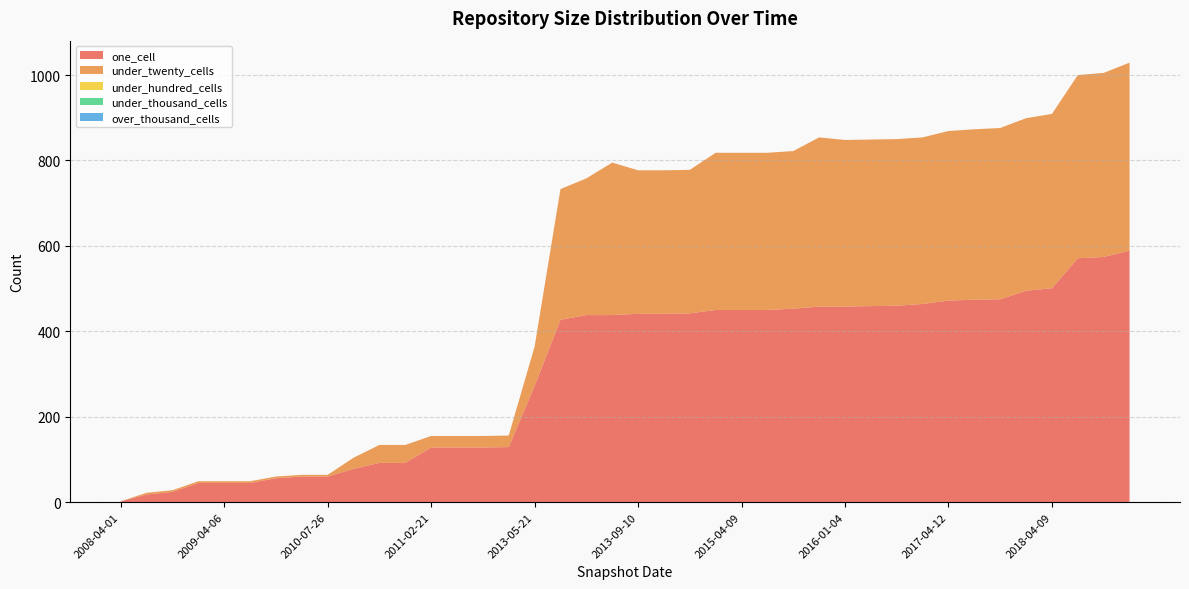

Reading left to right, what are all the values shown in this chart?

one_cell: 2008-04-01=2	2008-06-27=18	2008-10-10=24	2008-12-17=45	2009-04-06=45	2009-06-17=45	2009-09-25=56	2010-04-01=60	2010-07-26=60	2012-07-13=78	2012-10-31=92	2012-12-11=92	2011-02-21=128	2011-06-10=128	2012-01-18=128	2012-03-26=129	2013-05-21=272	2013-02-20=427	2013-07-09=438	2014-09-08=438	2013-09-10=441	2013-12-20=441	2014-03-28=442	2015-01-19=450	2015-04-09=450	2015-07-03=450	2015-10-01=453	2016-12-27=458	2016-01-04=458	2016-04-05=459	2016-07-04=460	2016-10-07=464	2017-04-12=472	2017-07-24=474	2017-10-12=475	2017-12-22=495	2018-04-09=501	2018-07-11=571	2019-01-01=574	2019-07-01=589
under_twenty_cells: 2008-04-01=0	2008-06-27=4	2008-10-10=4	2008-12-17=4	2009-04-06=4	2009-06-17=4	2009-09-25=4	2010-04-01=4	2010-07-26=4	2012-07-13=26	2012-10-31=42	2012-12-11=42	2011-02-21=27	2011-06-10=27	2012-01-18=27	2012-03-26=27	2013-05-21=92	2013-02-20=306	2013-07-09=320	2014-09-08=357	2013-09-10=336	2013-12-20=336	2014-03-28=336	2015-01-19=368	2015-04-09=368	2015-07-03=368	2015-10-01=369	2016-12-27=396	2016-01-04=390	2016-04-05=390	2016-07-04=390	2016-10-07=390	2017-04-12=397	2017-07-24=399	2017-10-12=401	2017-12-22=404	2018-04-09=408	2018-07-11=429	2019-01-01=431	2019-07-01=440
under_hundred_cells: 2008-04-01=0	2008-06-27=0	2008-10-10=0	2008-12-17=0	2009-04-06=0	2009-06-17=0	2009-09-25=0	2010-04-01=0	2010-07-26=0	2012-07-13=0	2012-10-31=0	2012-12-11=0	2011-02-21=0	2011-06-10=0	2012-01-18=0	2012-03-26=0	2013-05-21=0	2013-02-20=0	2013-07-09=0	2014-09-08=0	2013-09-10=0	2013-12-20=0	2014-03-28=0	2015-01-19=0	2015-04-09=0	2015-07-03=0	2015-10-01=0	2016-12-27=0	2016-01-04=0	2016-04-05=0	2016-07-04=0	2016-10-07=0	2017-04-12=0	2017-07-24=0	2017-10-12=0	2017-12-22=0	2018-04-09=0	2018-07-11=0	2019-01-01=0	2019-07-01=0
under_thousand_cells: 2008-04-01=0	2008-06-27=0	2008-10-10=0	2008-12-17=0	2009-04-06=0	2009-06-17=0	2009-09-25=0	2010-04-01=0	2010-07-26=0	2012-07-13=0	2012-10-31=0	2012-12-11=0	2011-02-21=0	2011-06-10=0	2012-01-18=0	2012-03-26=0	2013-05-21=0	2013-02-20=0	2013-07-09=0	2014-09-08=0	2013-09-10=0	2013-12-20=0	2014-03-28=0	2015-01-19=0	2015-04-09=0	2015-07-03=0	2015-10-01=0	2016-12-27=0	2016-01-04=0	2016-04-05=0	2016-07-04=0	2016-10-07=0	2017-04-12=0	2017-07-24=0	2017-10-12=0	2017-12-22=0	2018-04-09=0	2018-07-11=0	2019-01-01=0	2019-07-01=0
over_thousand_cells: 2008-04-01=0	2008-06-27=0	2008-10-10=0	2008-12-17=0	2009-04-06=0	2009-06-17=0	2009-09-25=0	2010-04-01=0	2010-07-26=0	2012-07-13=0	2012-10-31=0	2012-12-11=0	2011-02-21=0	2011-06-10=0	2012-01-18=0	2012-03-26=0	2013-05-21=0	2013-02-20=0	2013-07-09=0	2014-09-08=0	2013-09-10=0	2013-12-20=0	2014-03-28=0	2015-01-19=0	2015-04-09=0	2015-07-03=0	2015-10-01=0	2016-12-27=0	2016-01-04=0	2016-04-05=0	2016-07-04=0	2016-10-07=0	2017-04-12=0	2017-07-24=0	2017-10-12=0	2017-12-22=0	2018-04-09=0	2018-07-11=0	2019-01-01=0	2019-07-01=0